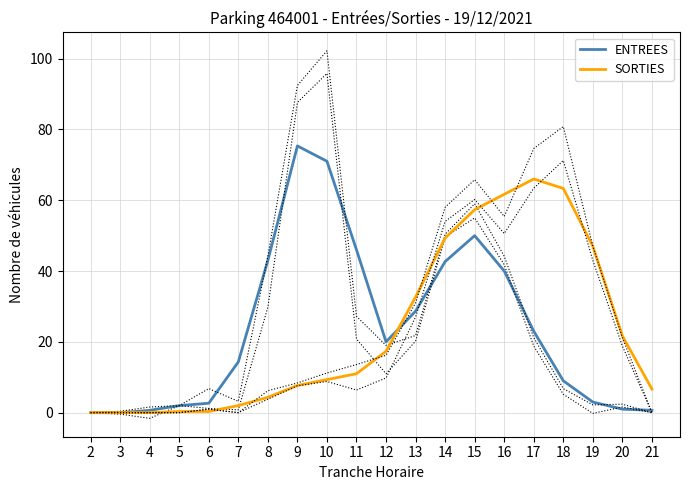

What value does the SORTIES series have at 19?

47.0